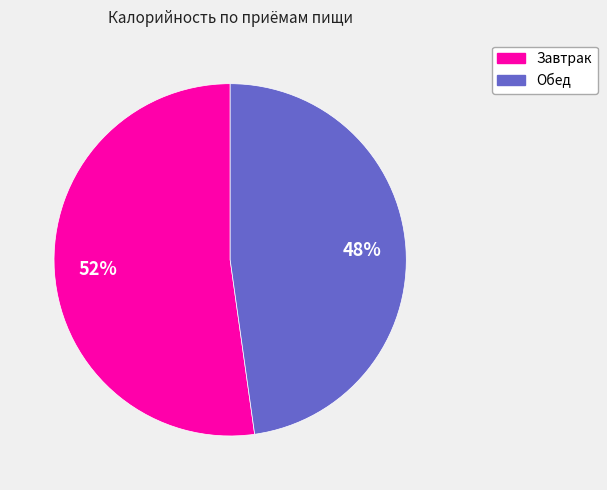

To the nearest percent, what is the difference between the largest and smallest slice percentages?

4%